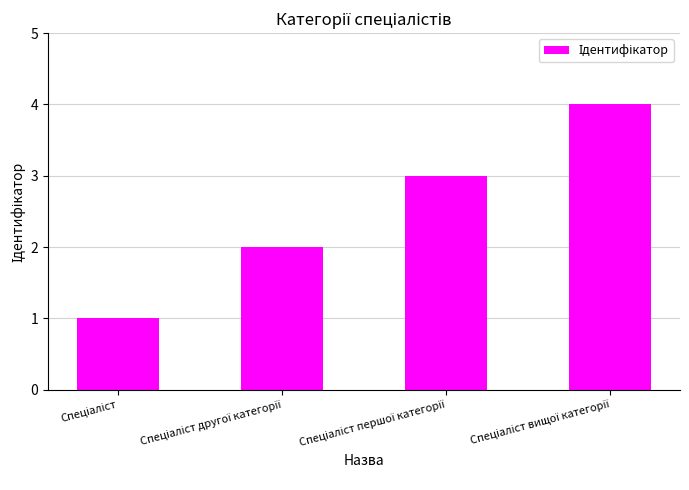

What is the sum of all values?

10